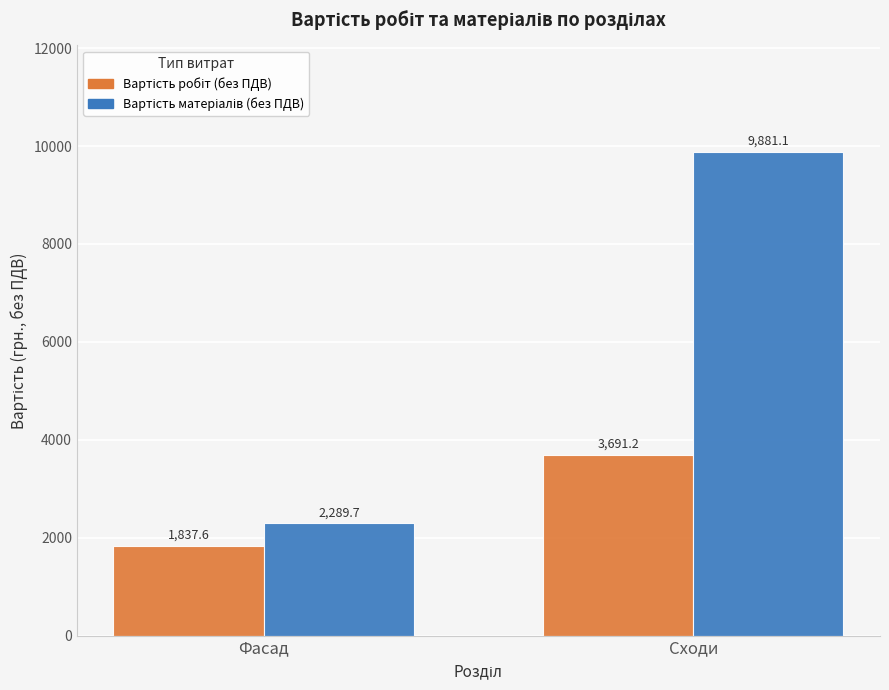

How many series are shown in this chart?

2